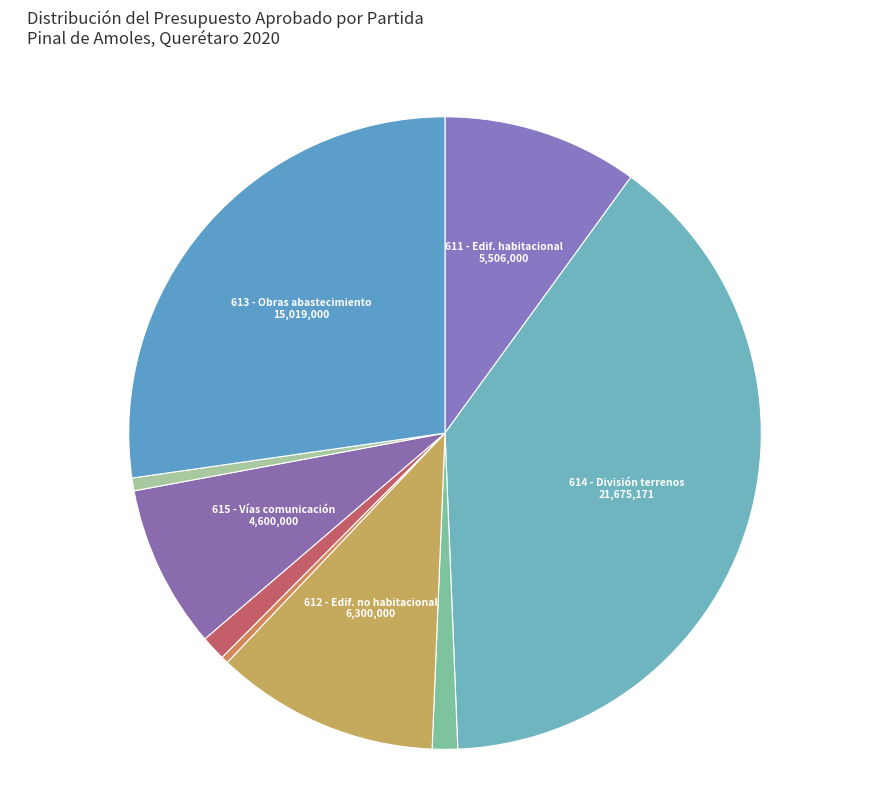

What is the smallest slice in the pie chart?

332 - Servicios de diseño, arquitectura